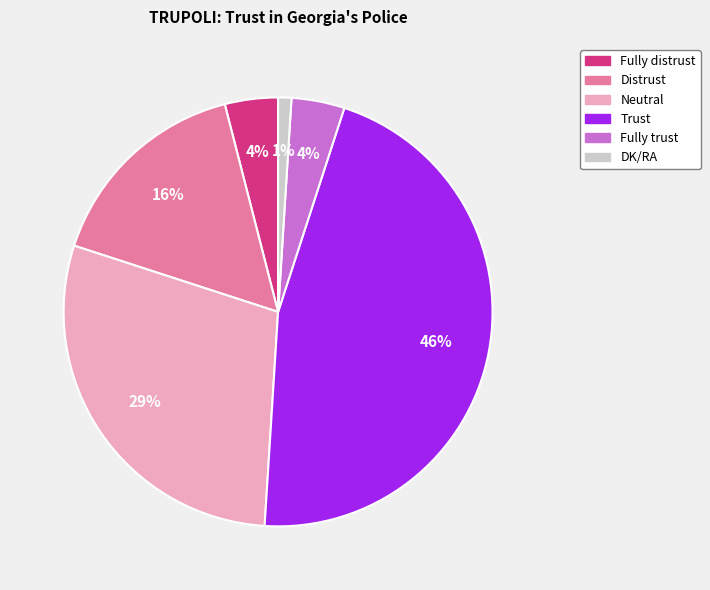

Combined, do Trust and Neutral account for over 50%?

Yes